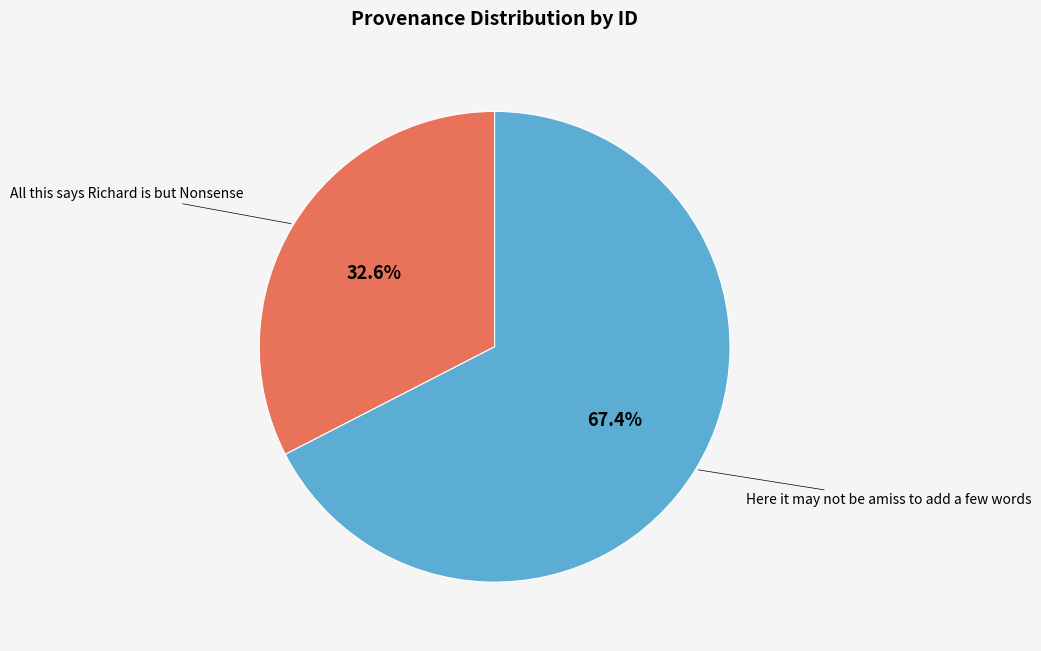

Rank the categories by value from lowest to highest.

All this says Richard is but Nonsense, Here it may not be amiss to add a few words